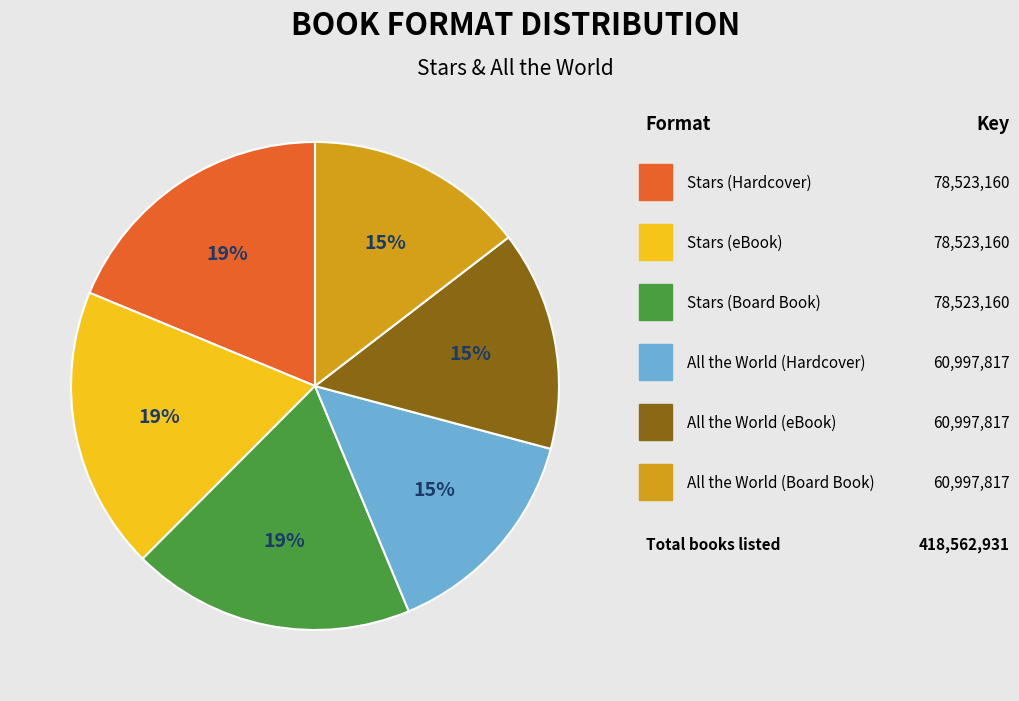

Is there any slice that represents more than half of the pie?

No